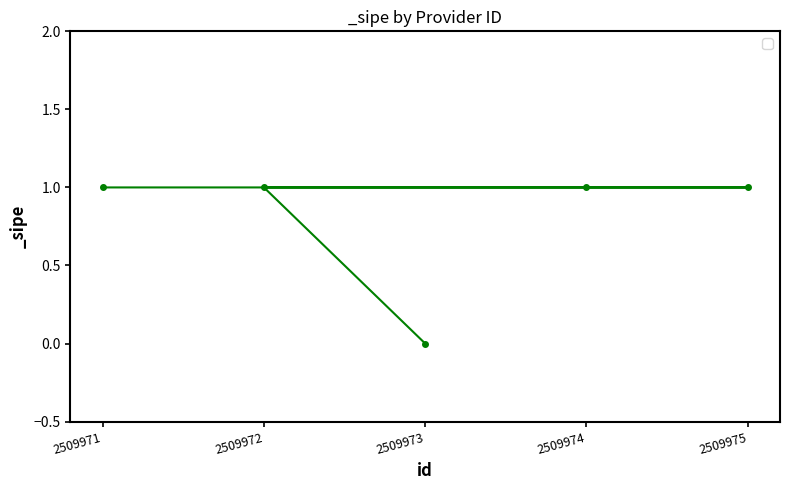

List the labels in order of value, largest first.

2509971, 2509974, 2509975, 2509972, 2509973